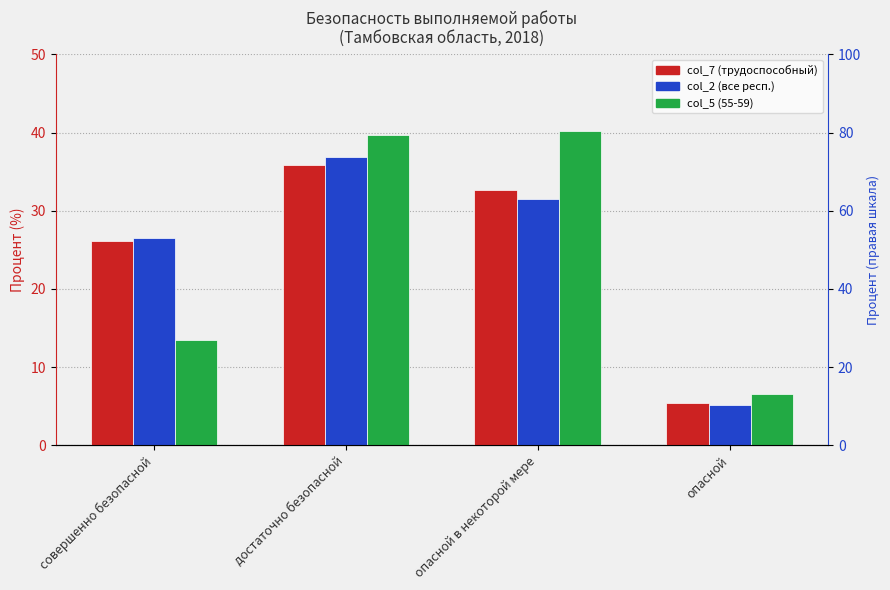

What is the label of the 1st bar from the right?

опасной